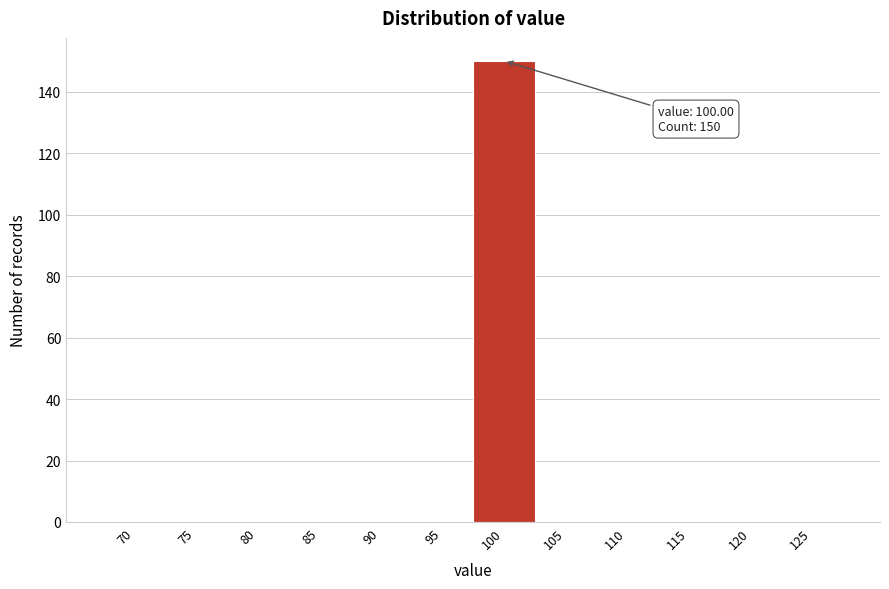

Reading left to right, transcribe all the data shown in this chart.

70=0	75=0	80=0	85=0	90=0	95=0	100=150	105=0	110=0	115=0	120=0	125=0